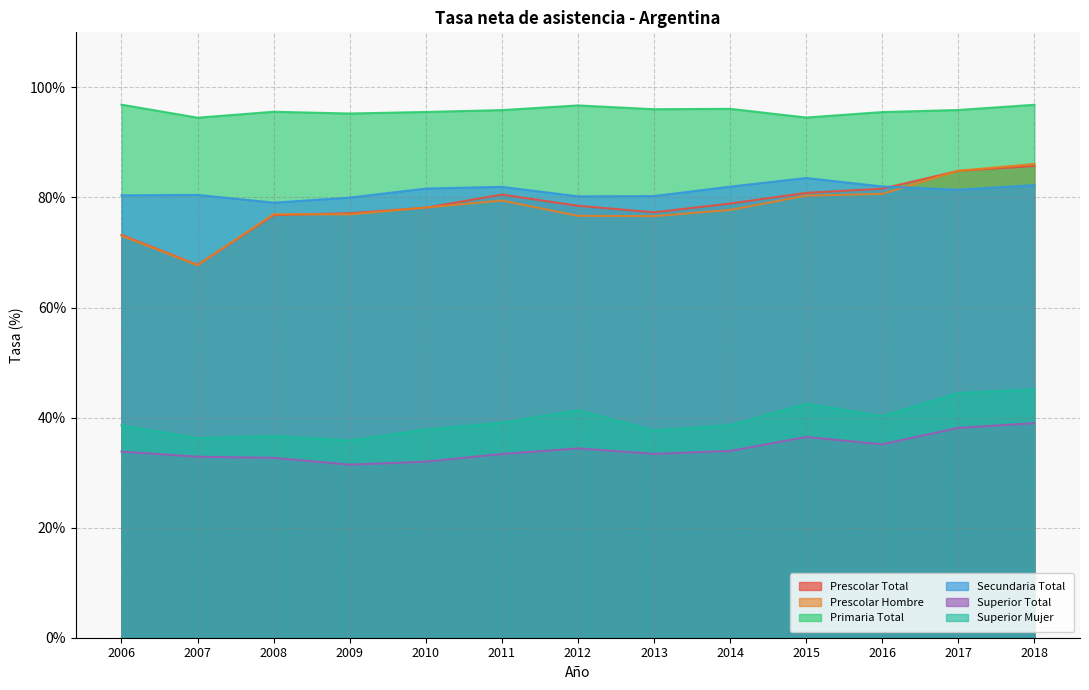

Reading right to left, what are all the values shown in this chart?

Prescolar Total: 85.7	84.8	81.6	80.8	78.9	77.3	78.5	80.5	78.1	77.1	76.8	67.7	73.2
Prescolar Hombre: 86.1	84.8	80.7	80.3	77.7	76.6	76.7	79.4	78.2	76.9	76.9	67.7	73.0
Primaria Total: 96.8	95.9	95.5	94.5	96.1	96.0	96.7	95.9	95.5	95.2	95.6	94.5	96.9
Secundaria Total: 82.2	81.4	82.0	83.5	82.0	80.2	80.2	81.9	81.6	80.0	79.0	80.5	80.4
Superior Total: 39.0	38.1	35.1	36.5	33.9	33.4	34.4	33.4	32.0	31.4	32.7	32.9	33.8
Superior Mujer: 45.1	44.5	40.2	42.5	38.6	37.7	41.3	39.0	37.8	35.8	36.7	36.2	38.6